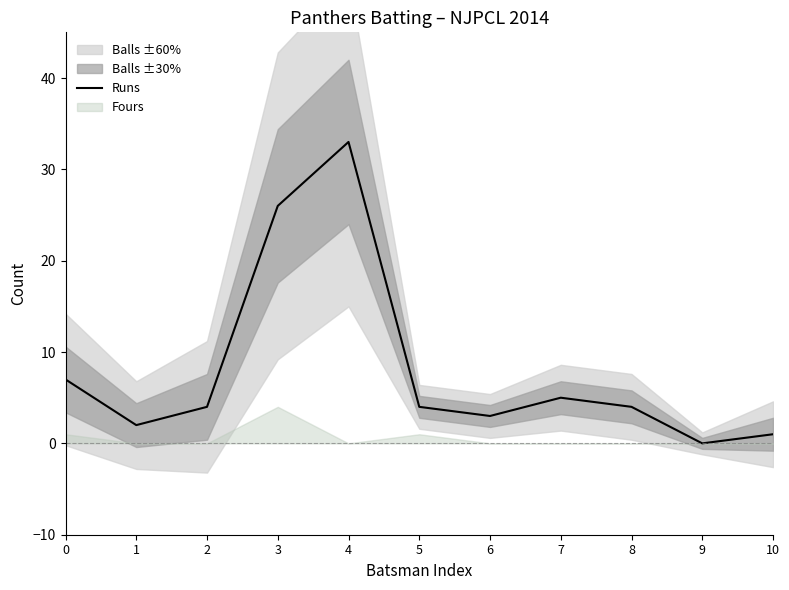

What is the difference between the values at 8 and 3?

22